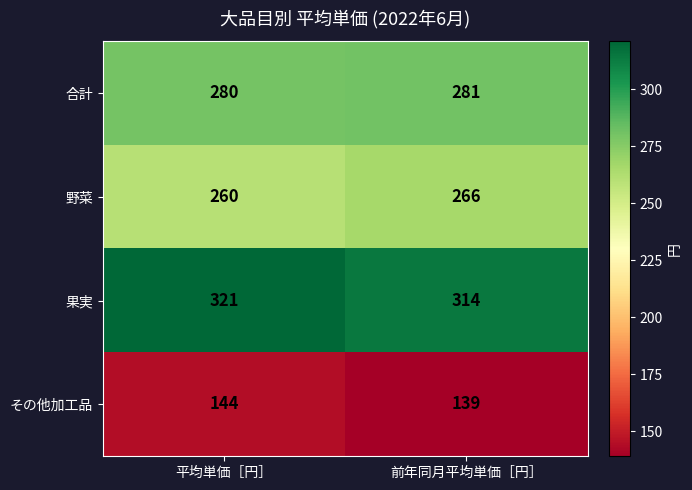

Reading left to right, transcribe all the data shown in this chart.

合計: 平均単価［円］=280	前年同月平均単価［円］=281
野菜: 平均単価［円］=260	前年同月平均単価［円］=266
果実: 平均単価［円］=321	前年同月平均単価［円］=314
その他加工品: 平均単価［円］=144	前年同月平均単価［円］=139